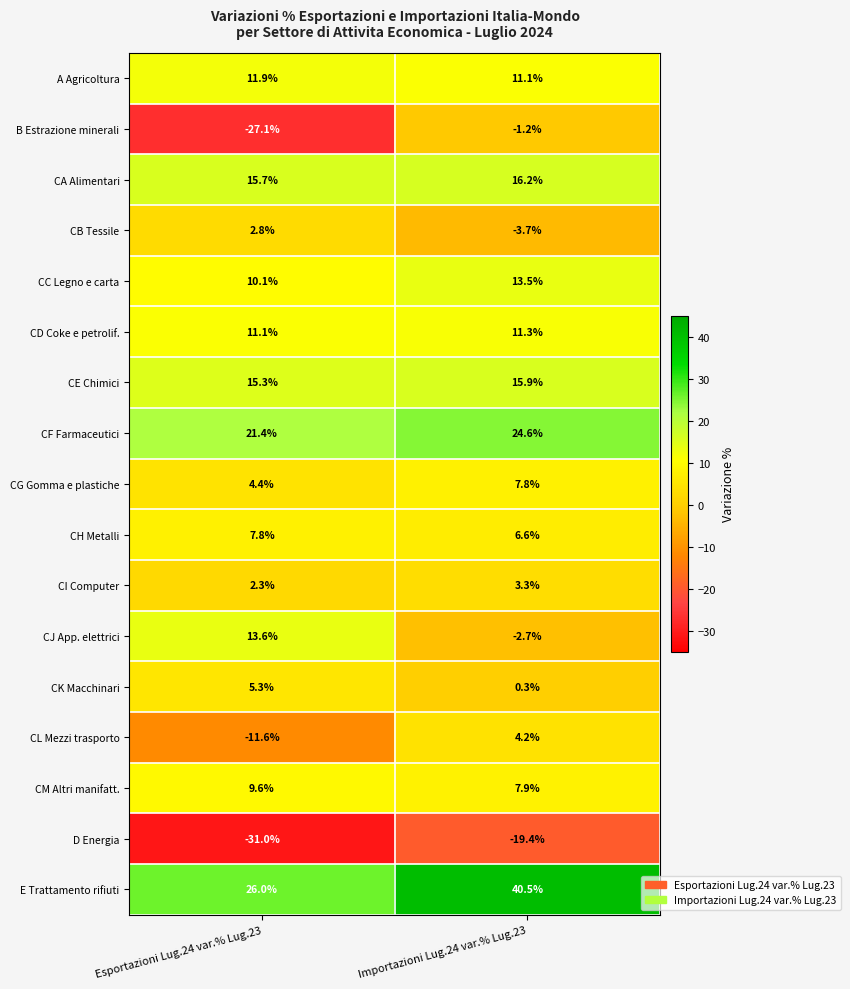

Rank the series at Esportazioni Lug.24 var.% Lug.23 from highest to lowest value.

E Trattamento rifiuti, CF Farmaceutici, CA Alimentari, CE Chimici, CJ App. elettrici, A Agricoltura, CD Coke e petrolif., CC Legno e carta, CM Altri manifatt., CH Metalli, CK Macchinari, CG Gomma e plastiche, CB Tessile, CI Computer, CL Mezzi trasporto, B Estrazione minerali, D Energia